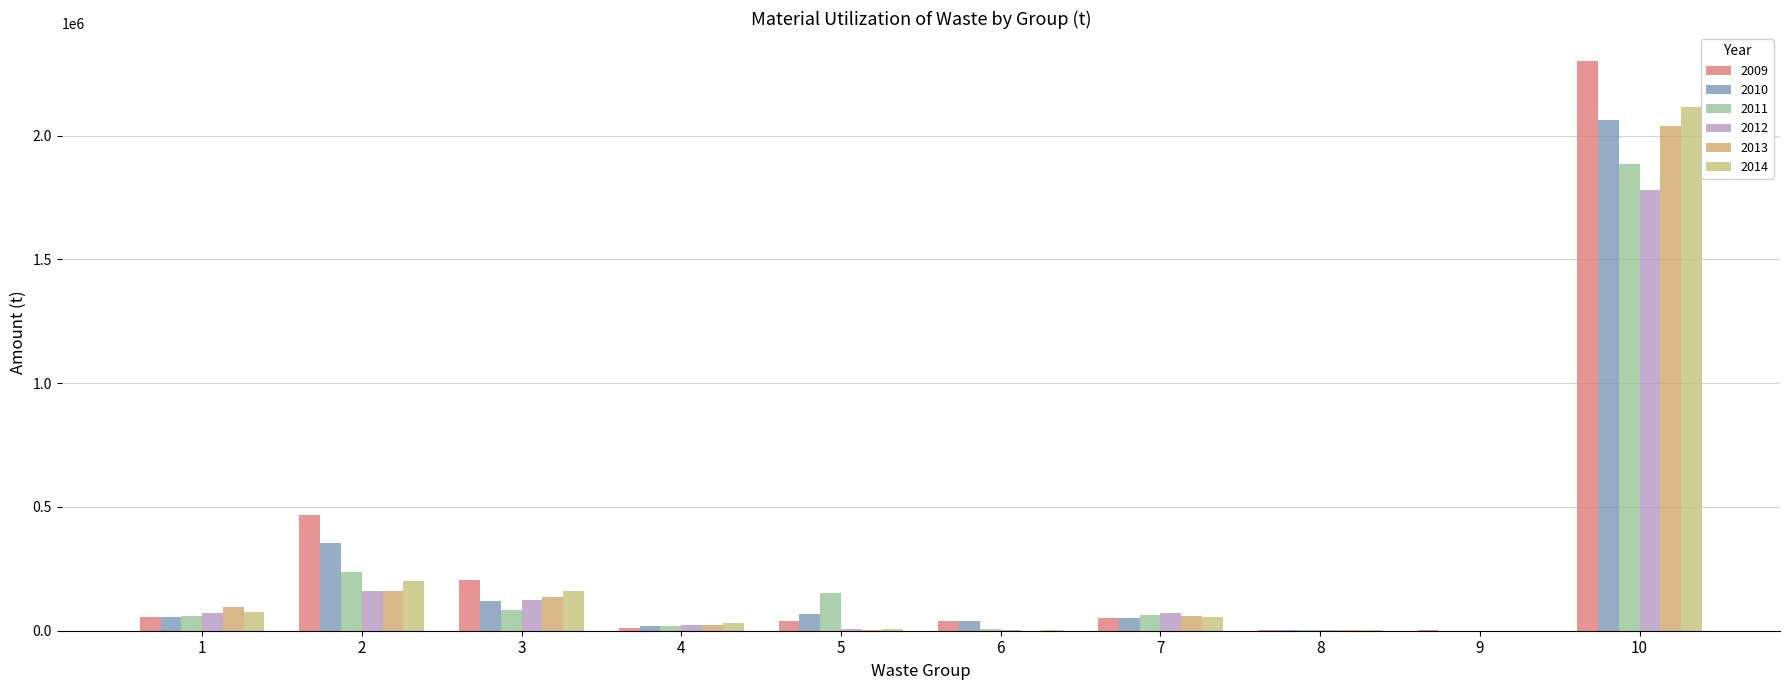

What is the sum of all 2013 values?

2520362.6